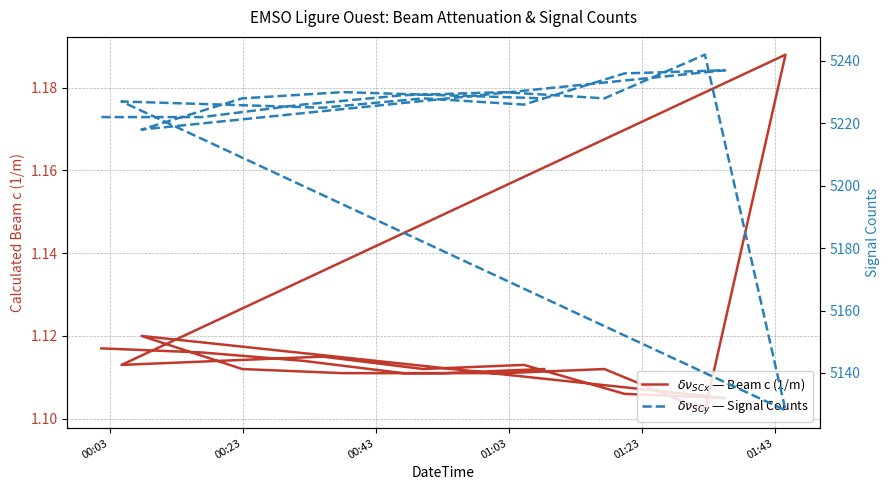

What is the minimum value shown in the chart?

1.1